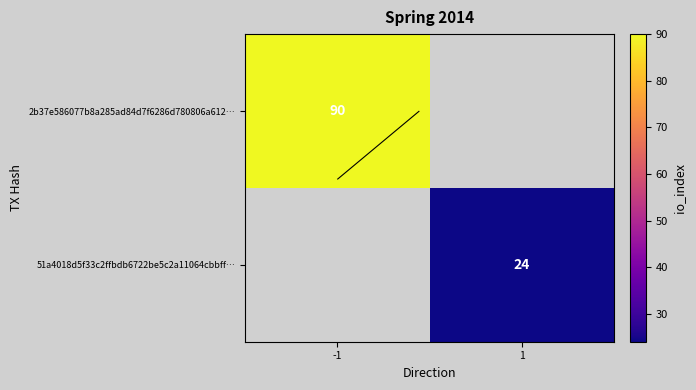

Rank the categories by 51a4018d5f33c2ffbdb6722be5c2a11064cbbff… value from highest to lowest.

-1, 1